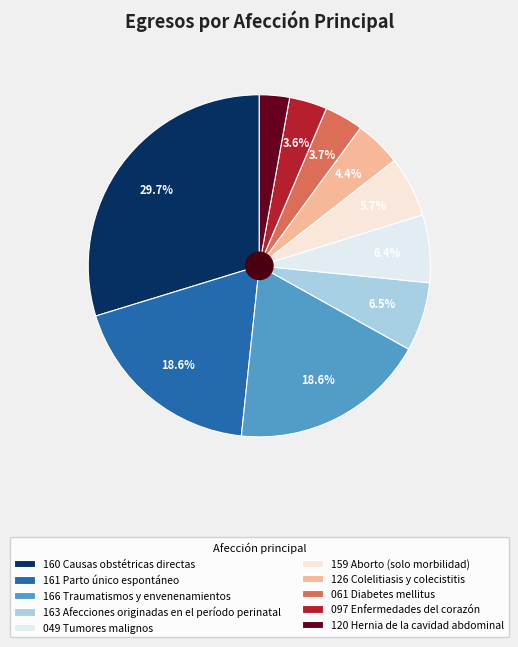

What is the change in value from 161 Parto único espontáneo to 097 Enfermedades del corazón?

-14923